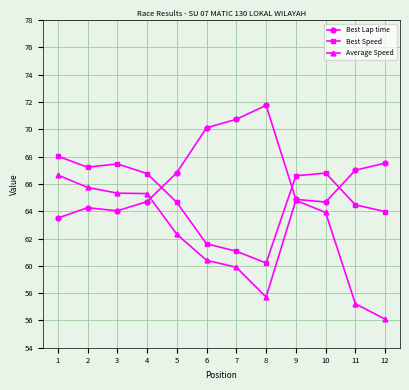

At which category is the sum across all series the highest?

1